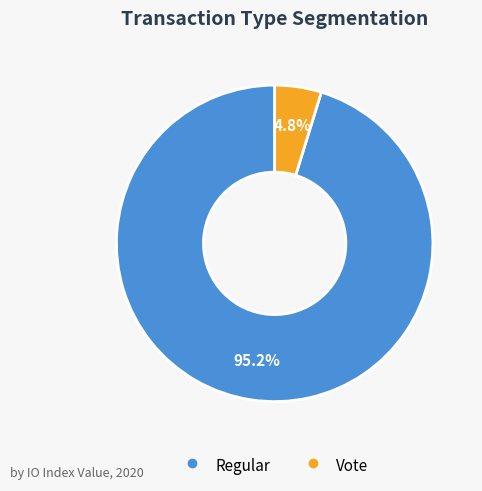

Which slice is the largest?

Regular